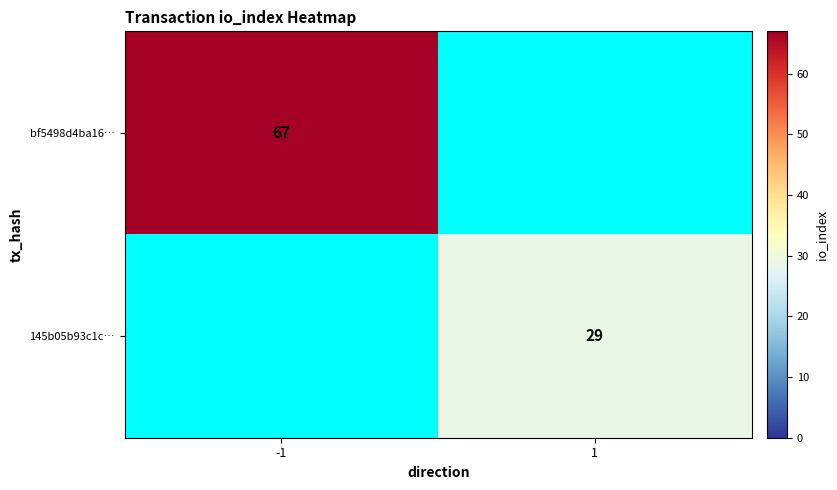

Which has a higher value, 1 or -1?

-1